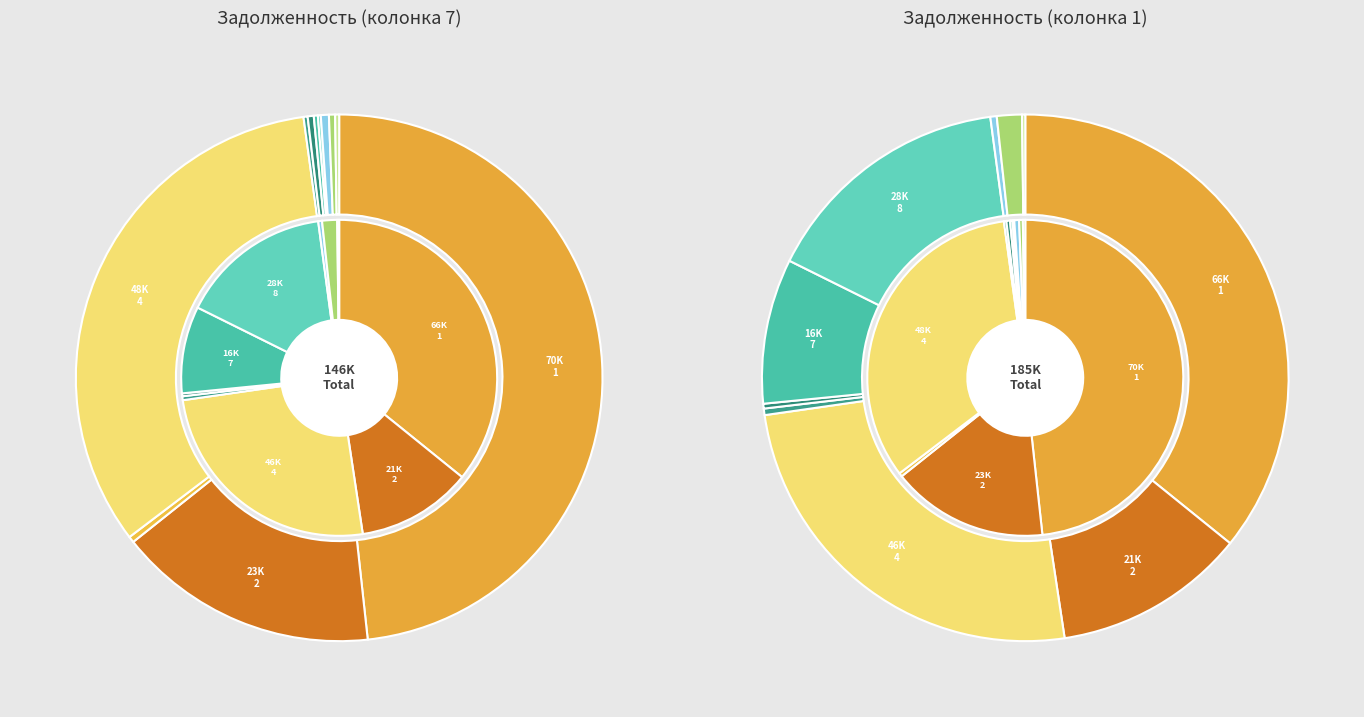

What percentage is NOT represented by 8?

99.8%